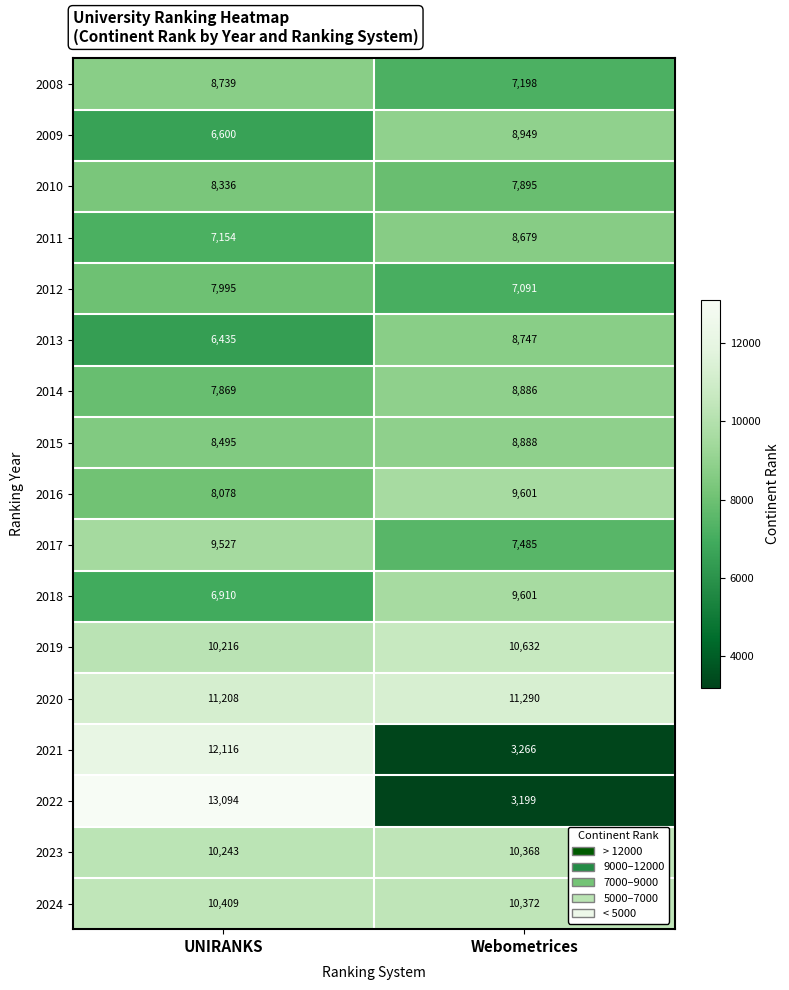

Which series has the largest total across all categories?

2020